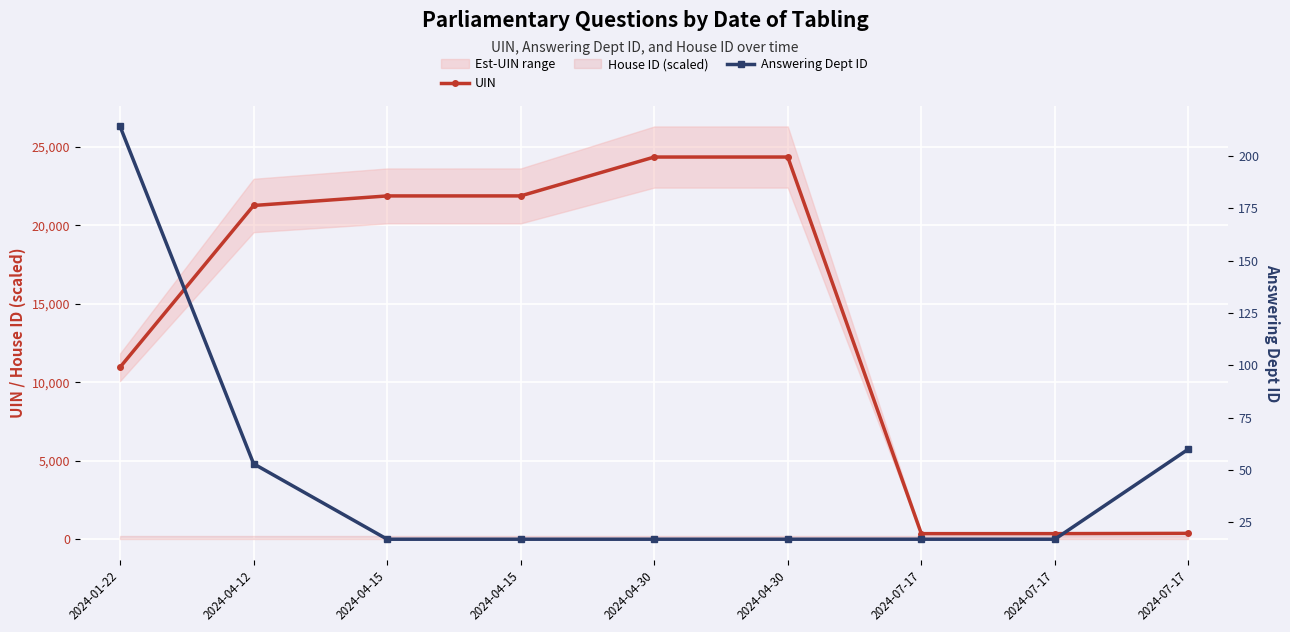

How many categories are shown in the chart?

9